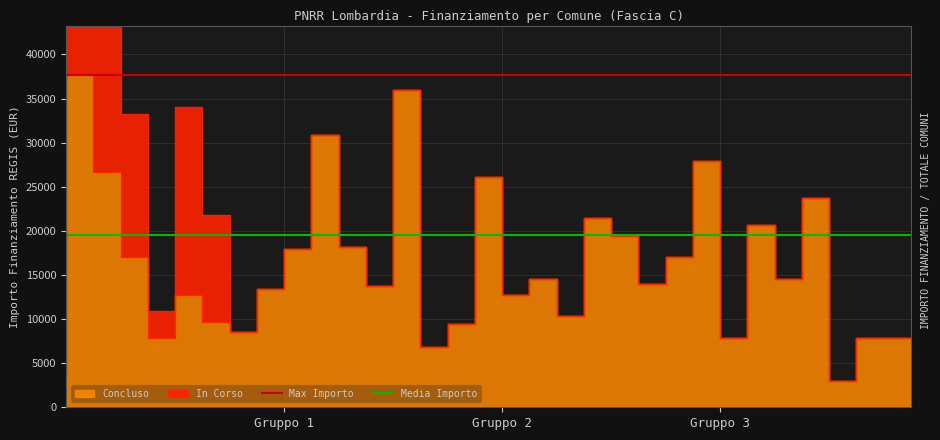

What is the approximate value of Media Importo at Gruppo 2?

19489.1